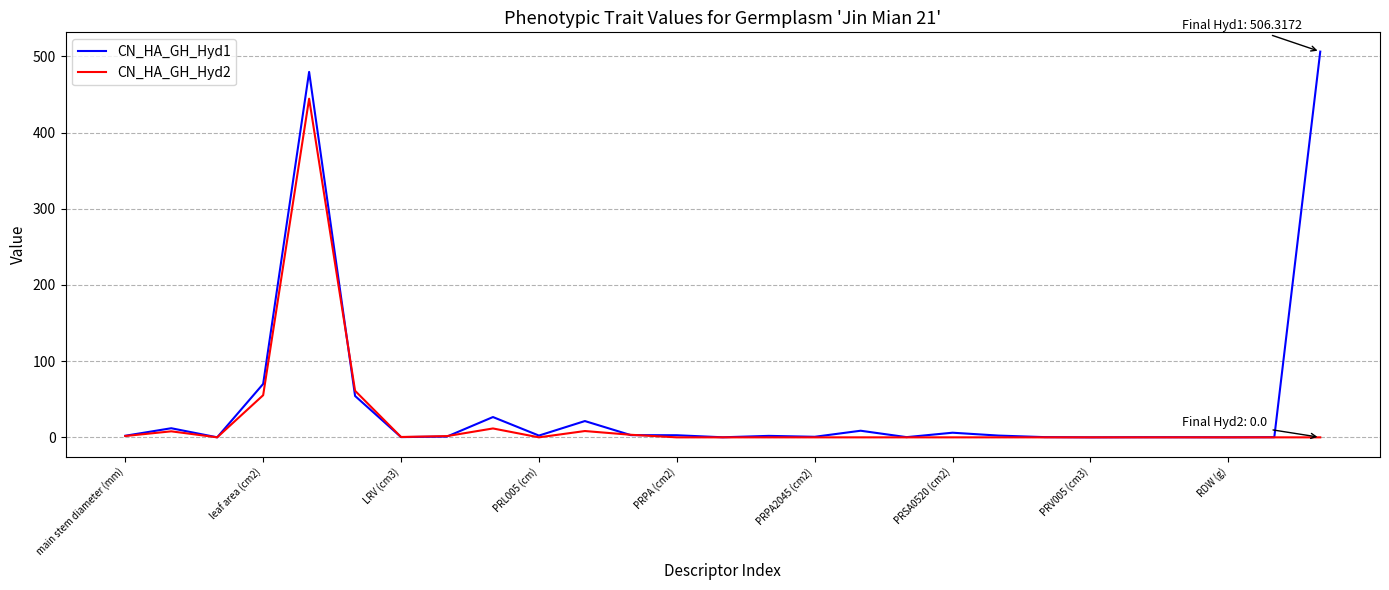

At how many categories does at least one series exceed 275?

2